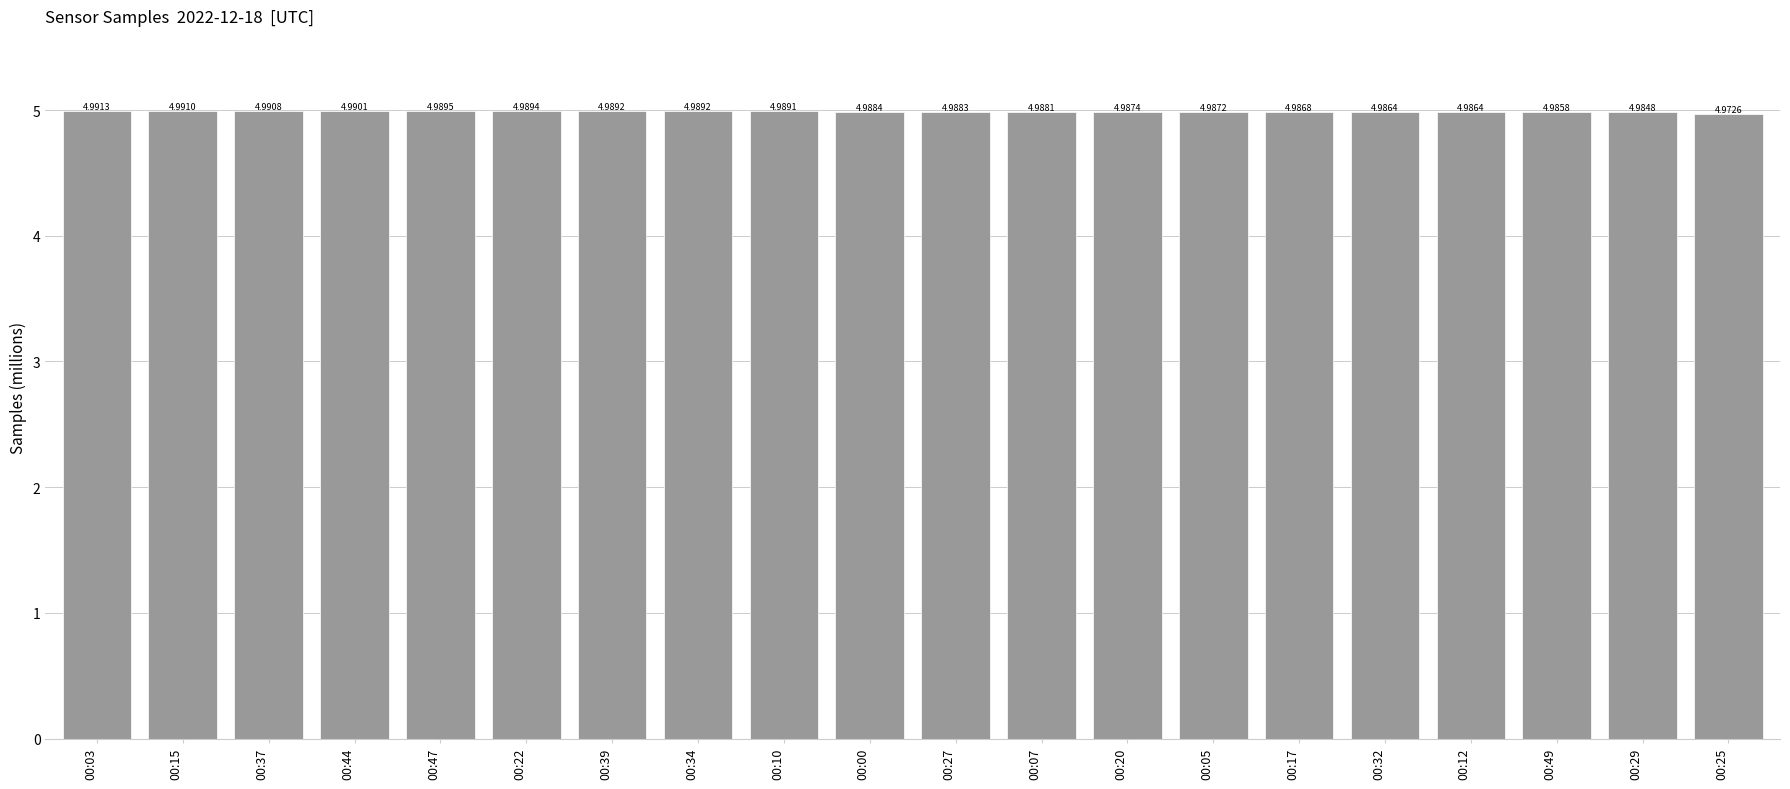

How many bars are there in total?

20